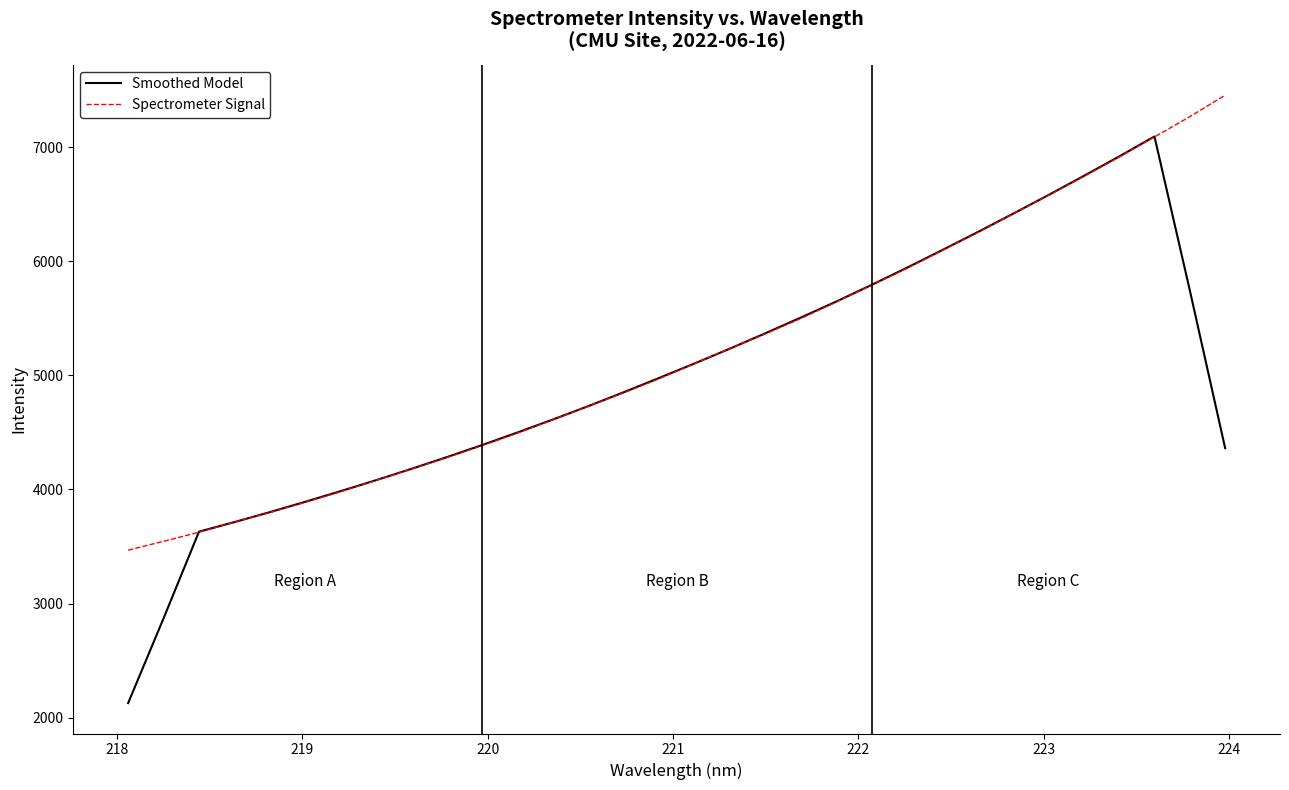

Which series has the largest range (max minus min)?

Smoothed Model